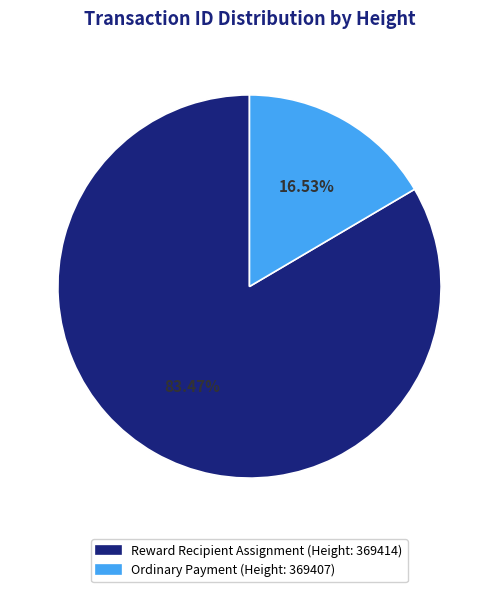

Is there any slice that represents more than half of the pie?

Yes